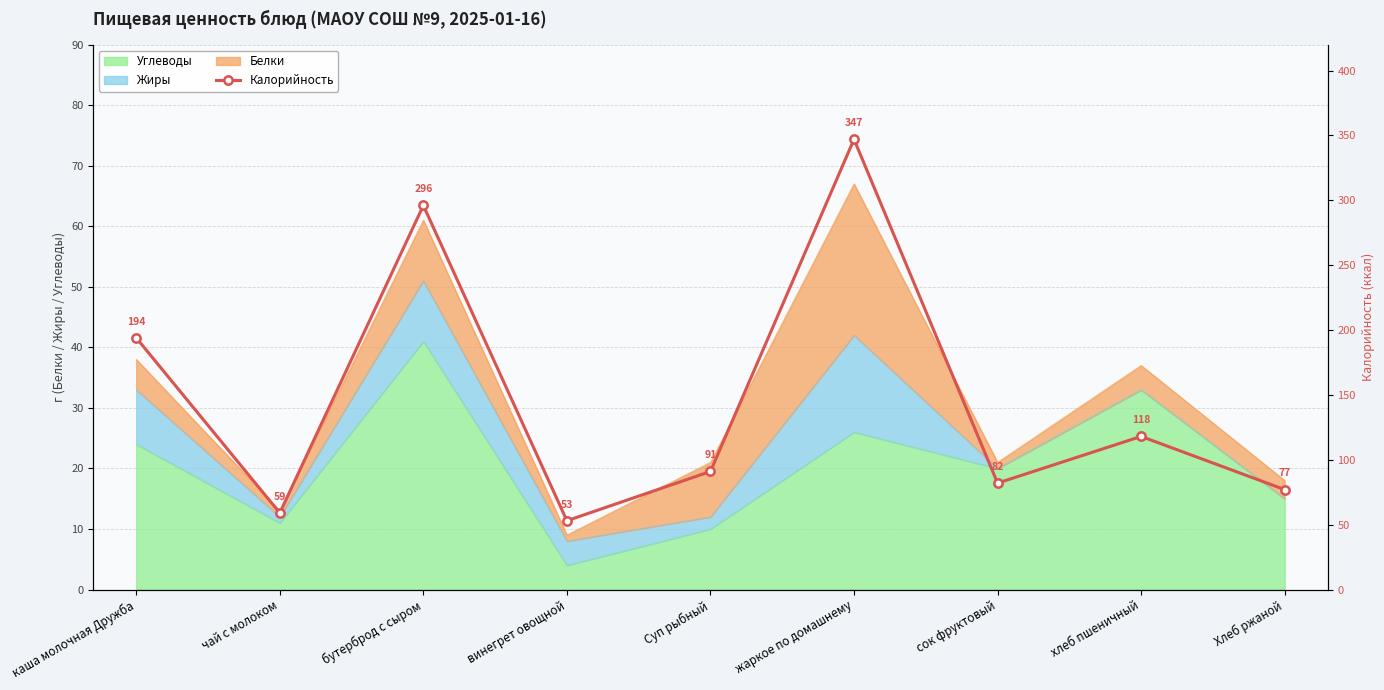

What is the maximum value shown in the chart?

347